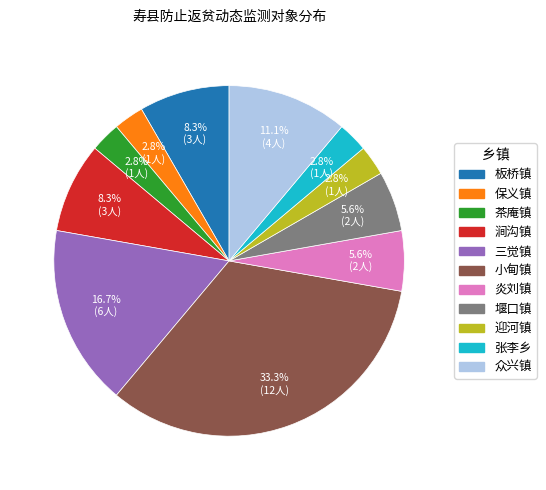

How many segments does this pie chart have?

11